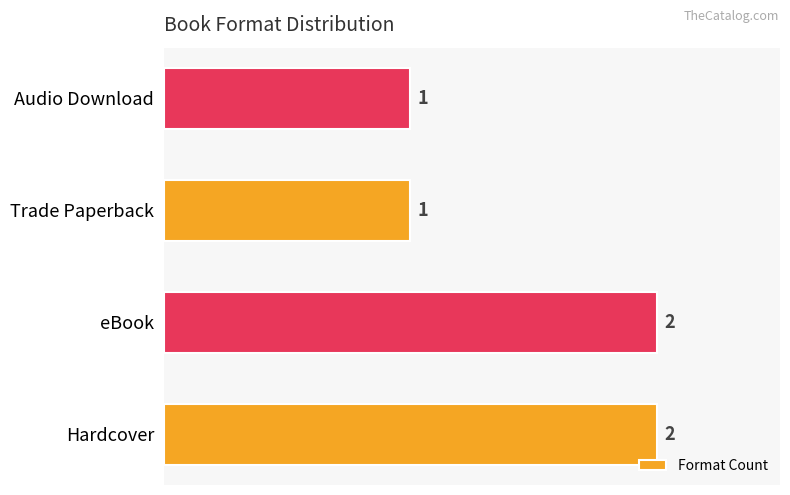

What is the ratio of the value at Hardcover to the value at Audio Download?

2.0